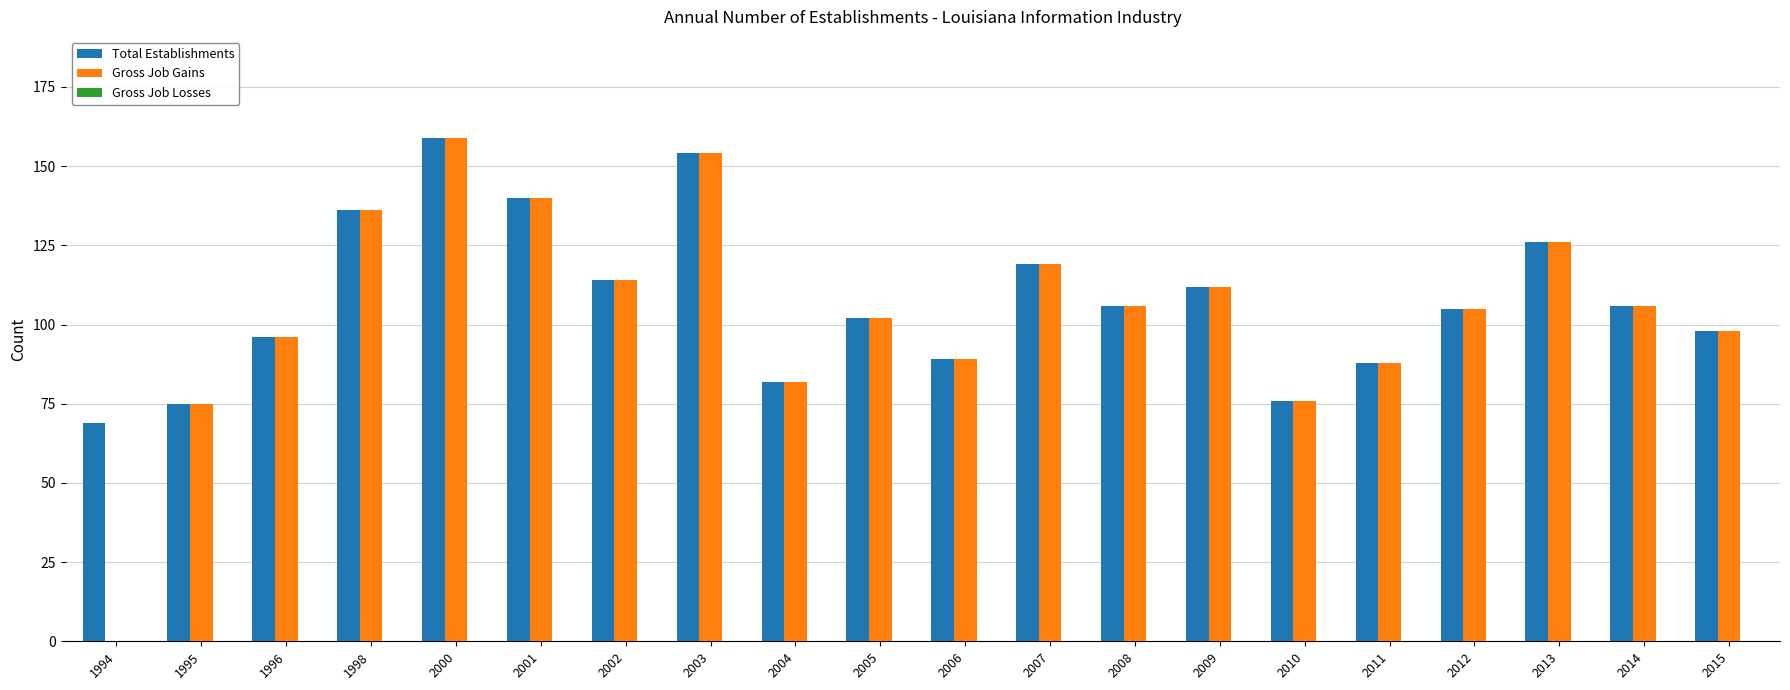

What is the greatest value displayed?

159